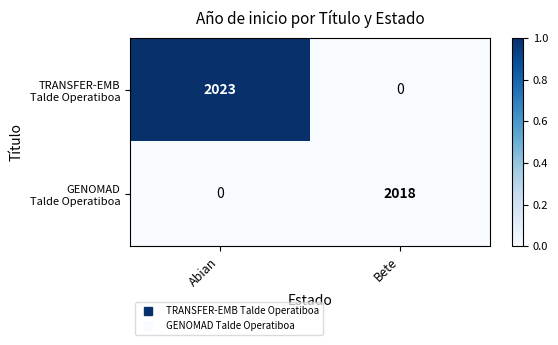

At which category does the chart reach its peak across all series?

Abian